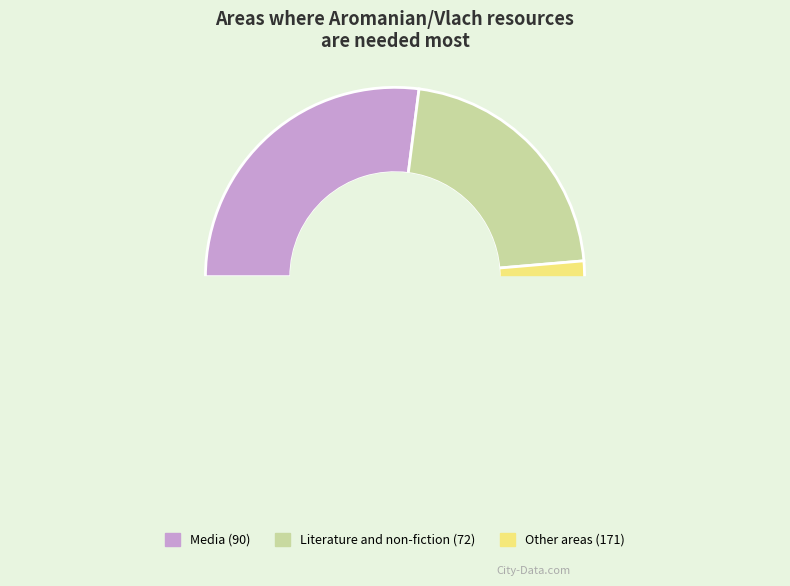

Is there any slice that represents more than half of the pie?

No